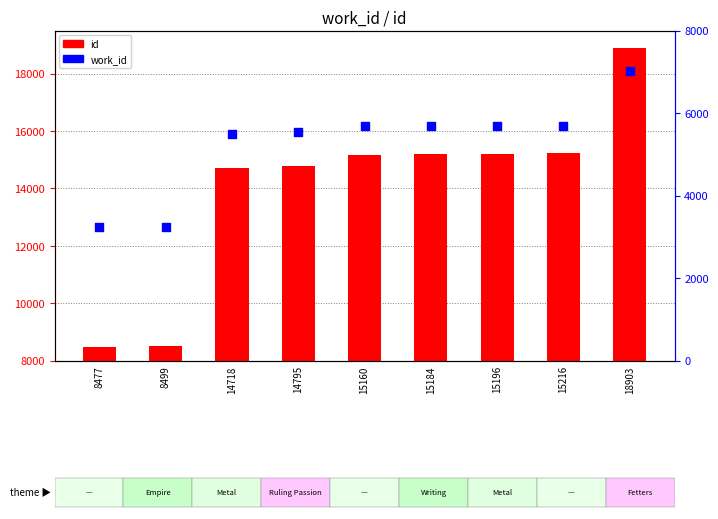

Is the value of id at 15216 greater than the value of work_id at 14718?

Yes